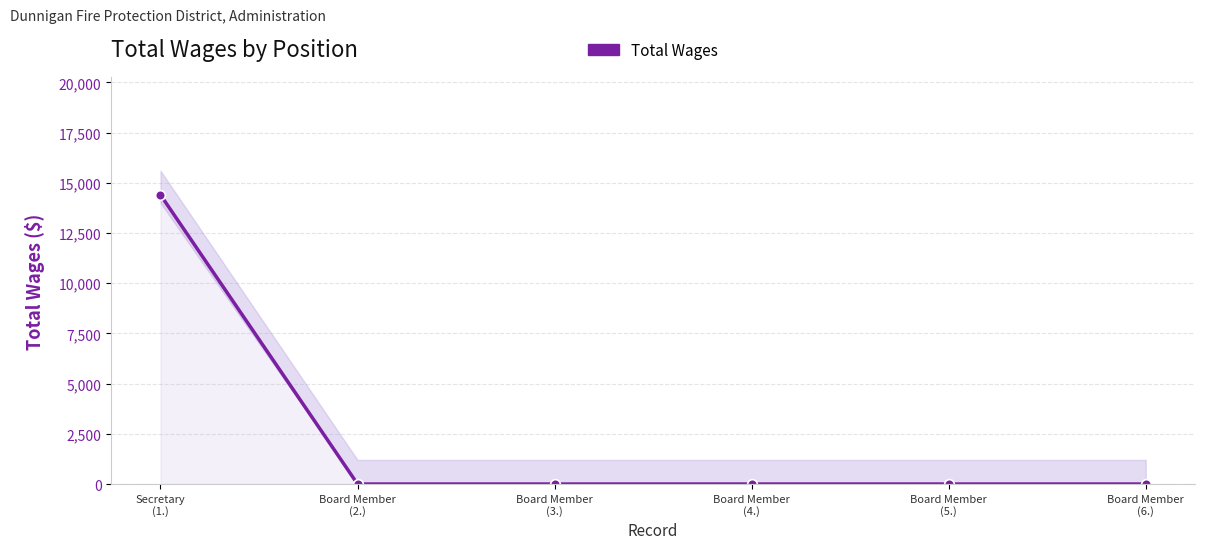

What is the greatest value displayed?

14400